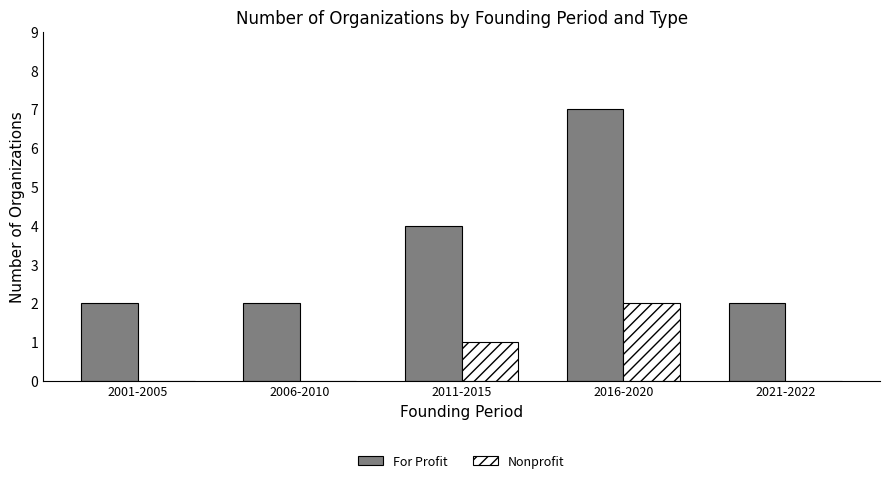

Reading left to right, list all the values displayed in this chart.

For Profit: 2	2	4	7	2
Nonprofit: 0	0	1	2	0